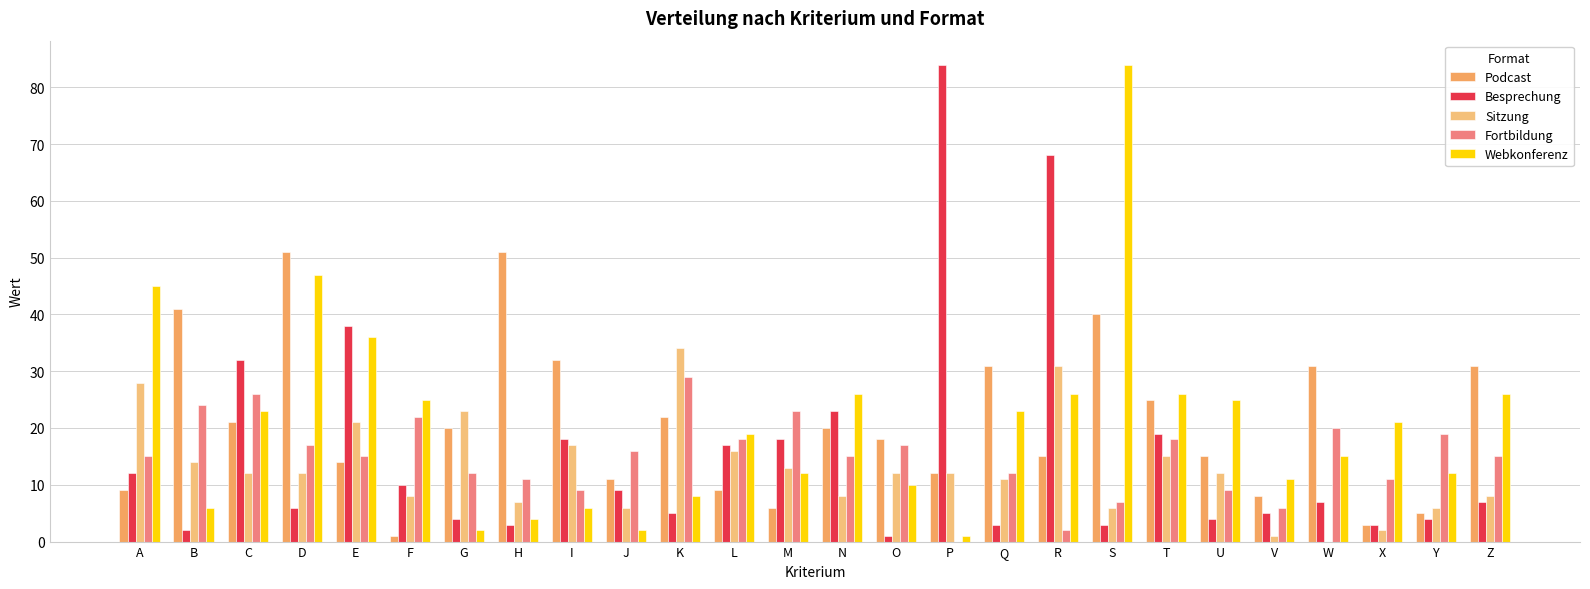

What is the average value of the Sitzung series?

13